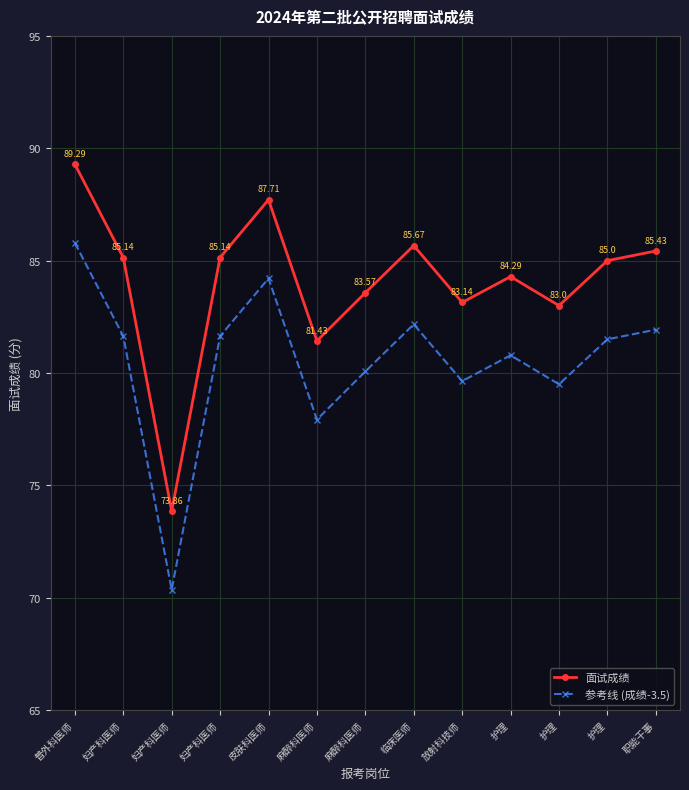

Which series has the widest spread of values?

面试成绩